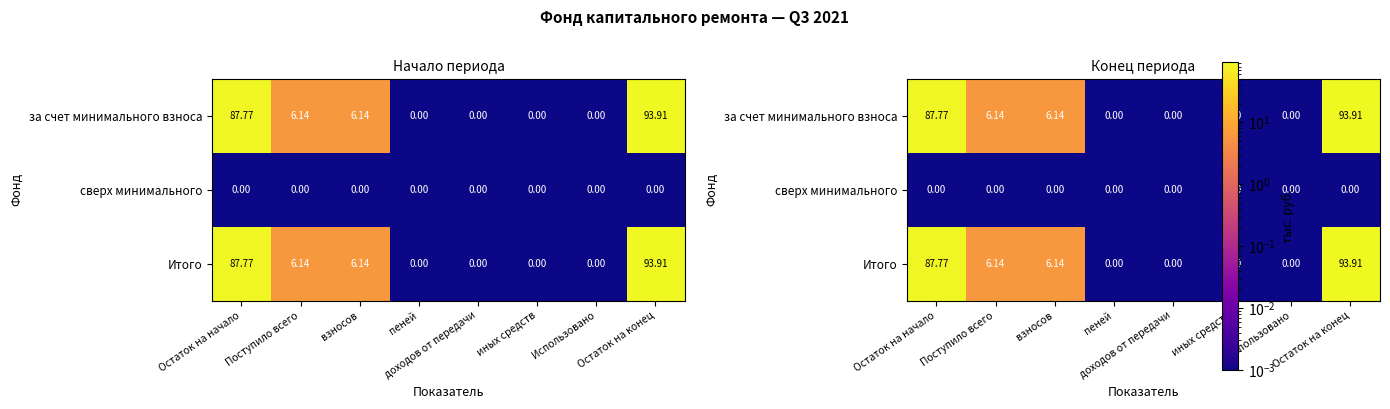

What is the total value across all series at Поступило всего?

12.3